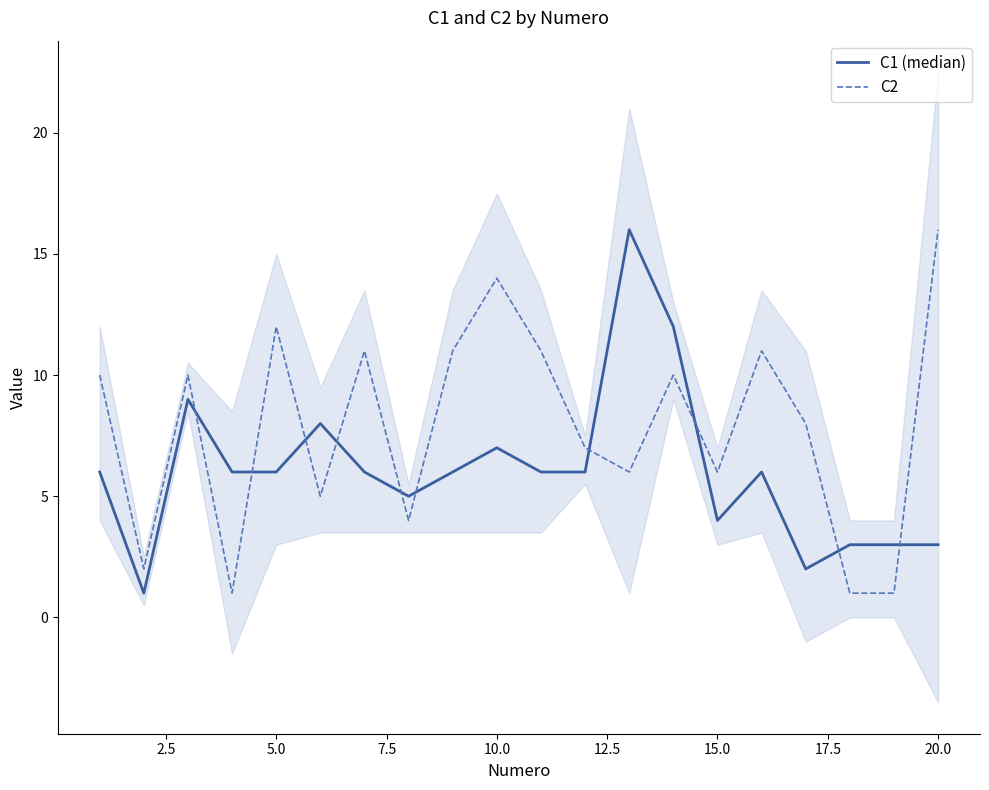

Is the value of C2 at 15.0 greater than the value of C1 (median) at 15.0?

Yes